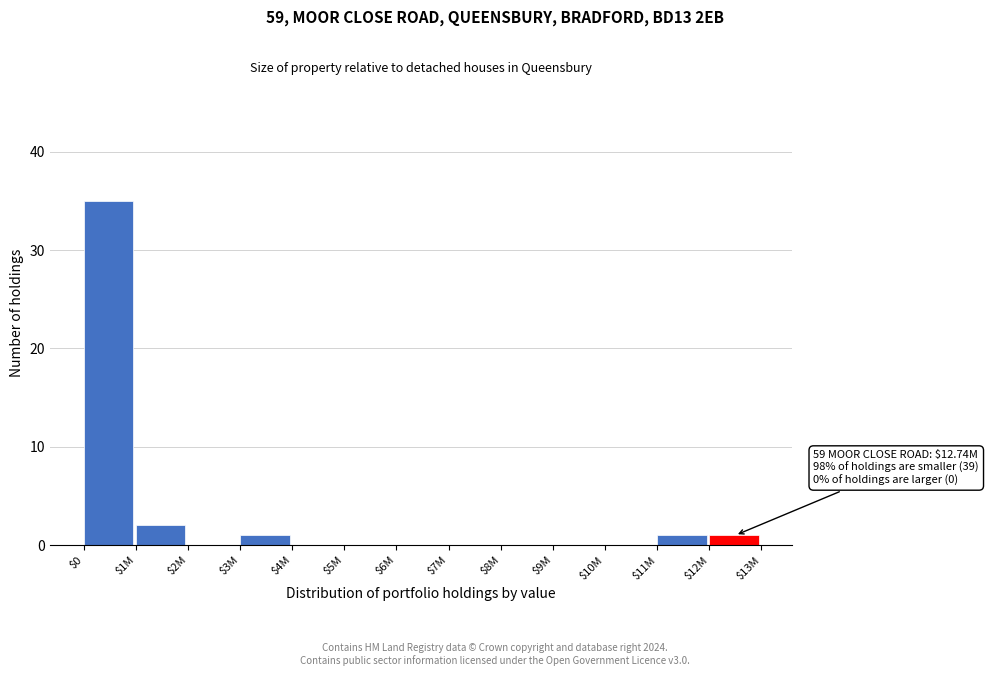

Is it true that the value at $2M is 0?

True